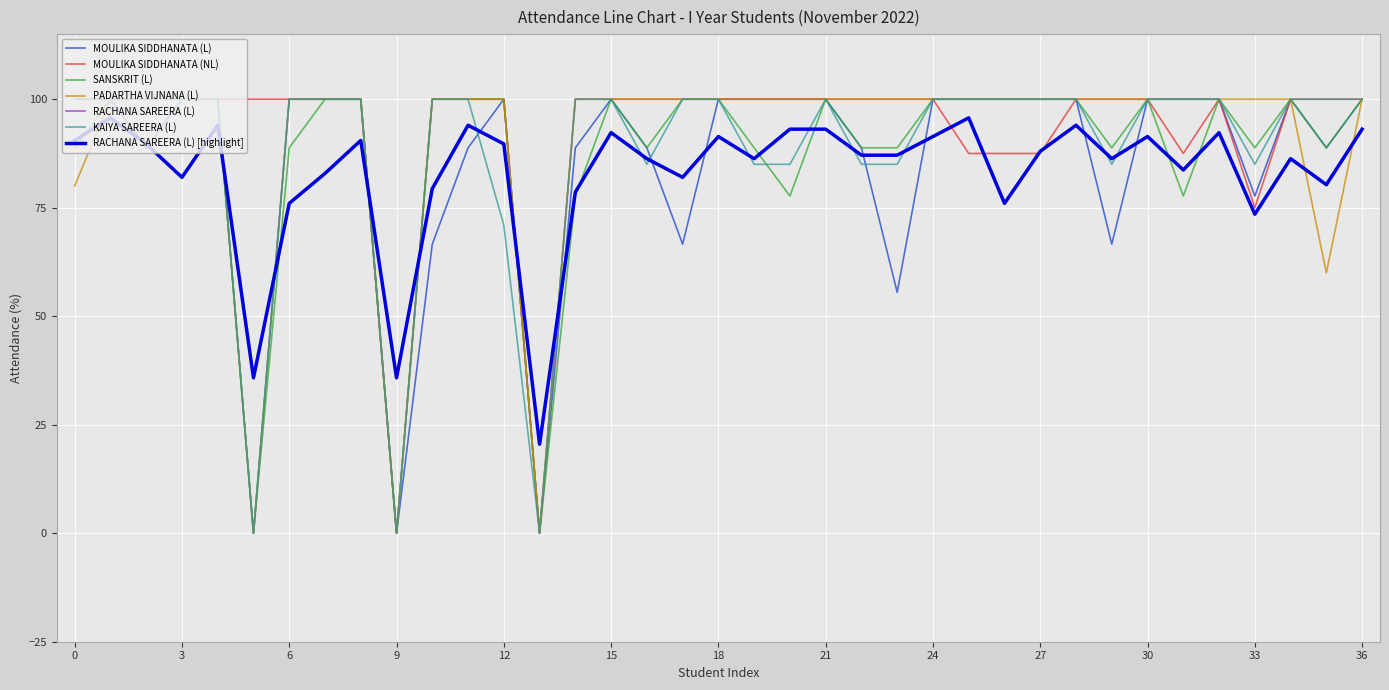

Is this an area chart (filled region under the line)?

No